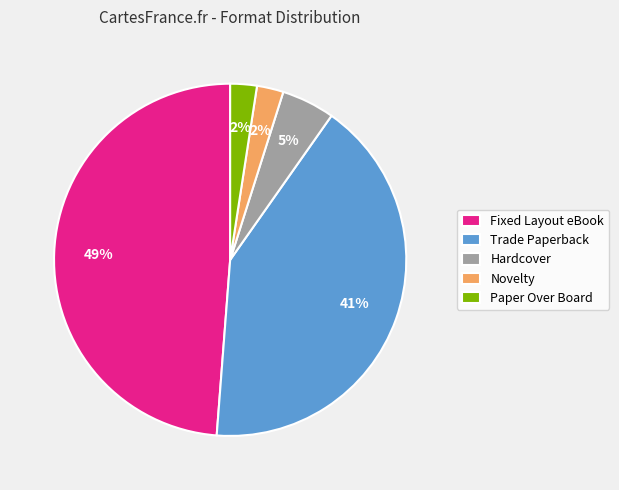

What is the largest slice in the pie chart?

Fixed Layout eBook